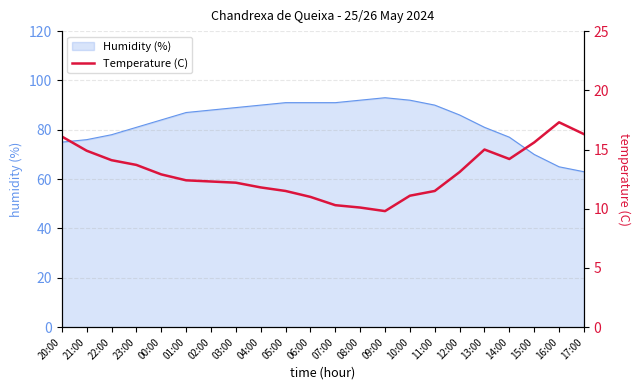

What is the maximum value shown in the chart?

17.3